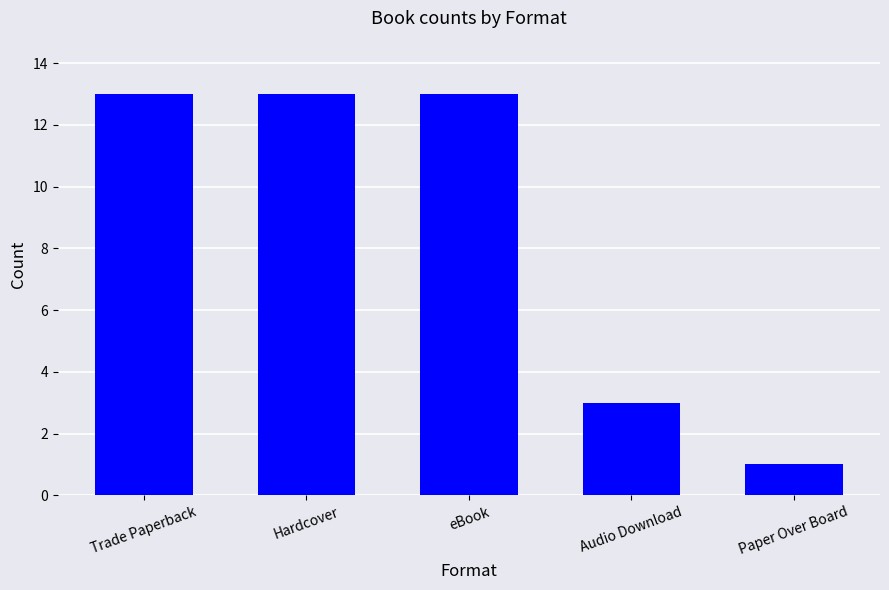

At which label is the value closest to 7?

Audio Download